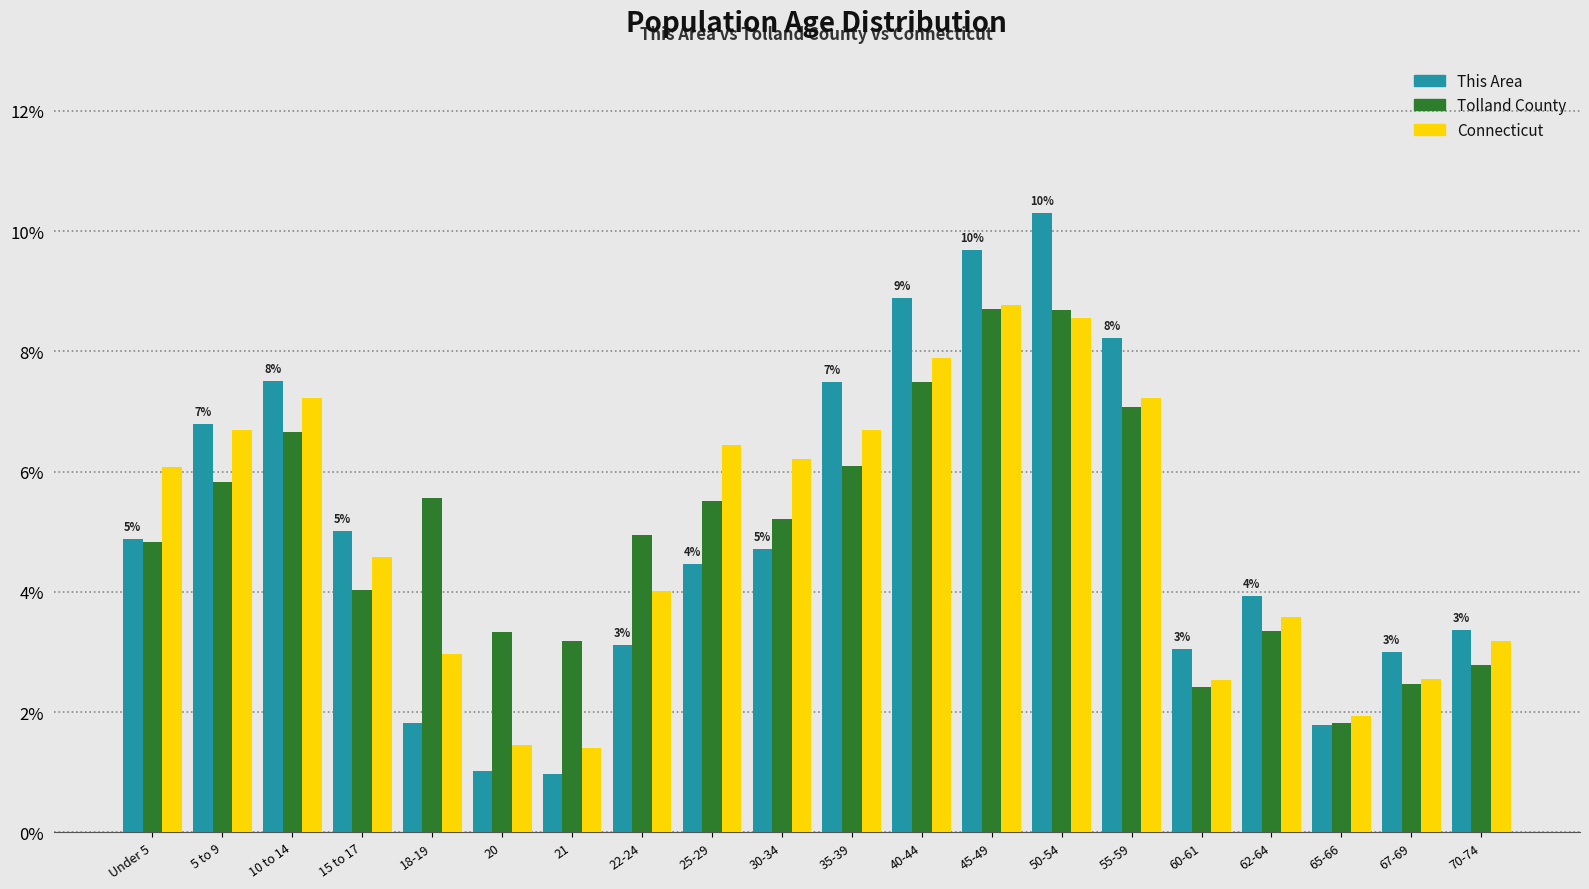

Rank the series at 35-39 from lowest to highest value.

Tolland County, Connecticut, This Area